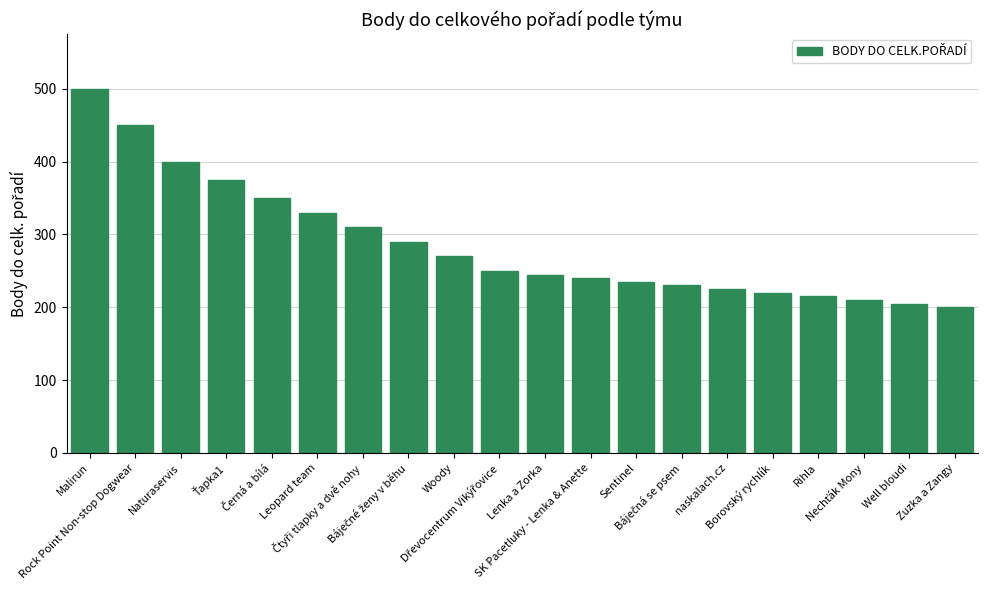

How many bars are there in total?

20